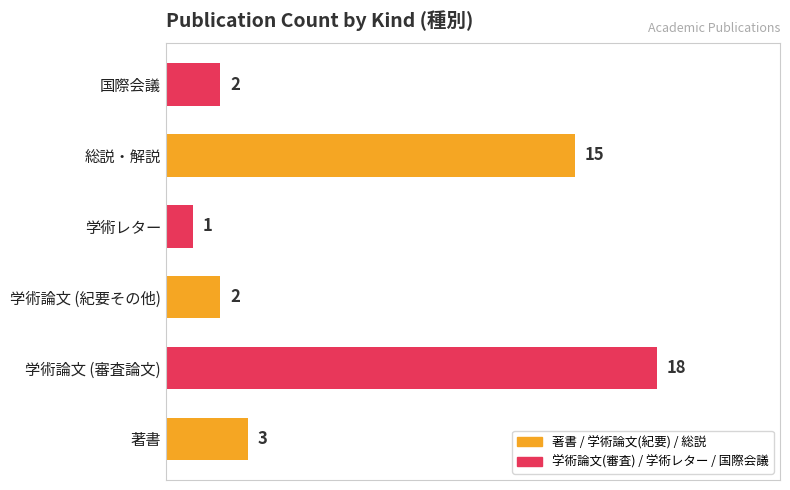

How many distinct data groups are displayed?

1